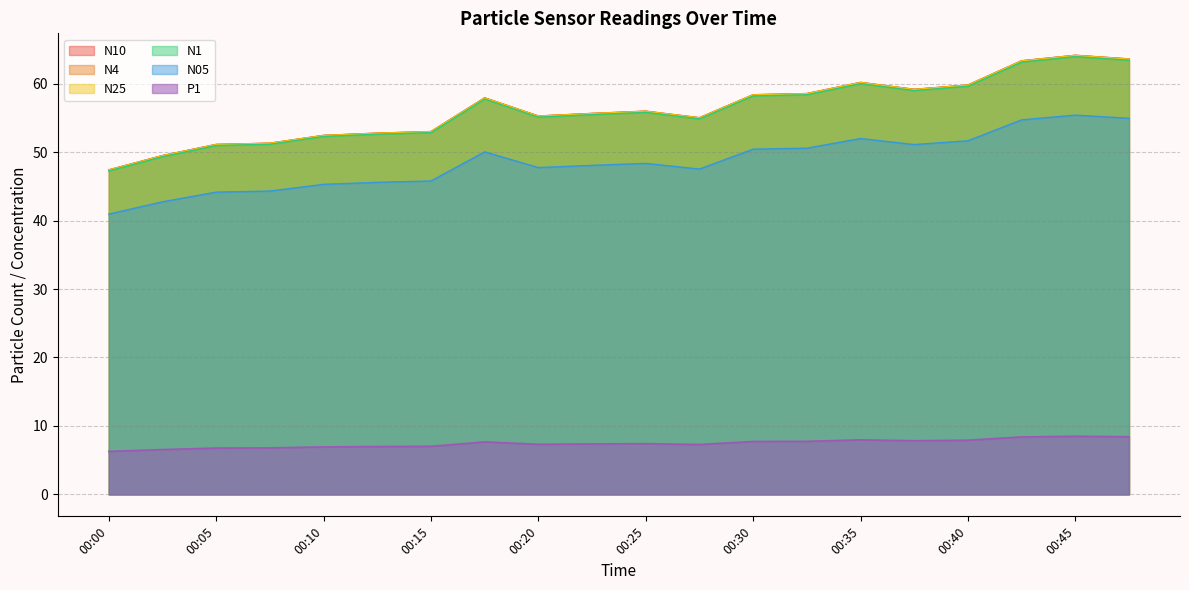

Reading right to left, extract all data points from this chart.

N10: 00:47=63.6	00:45=64.1	00:42=63.3	00:40=59.8	00:37=59.2	00:35=60.2	00:32=58.5	00:30=58.4	00:28=55.0	00:25=56.0	00:22=55.6	00:20=55.3	00:18=57.9	00:15=53.0	00:12=52.8	00:10=52.4	00:08=51.3	00:05=51.1	00:03=49.5	00:00=47.4
N4: 00:47=63.6	00:45=64.1	00:42=63.3	00:40=59.8	00:37=59.1	00:35=60.2	00:32=58.5	00:30=58.4	00:28=55.0	00:25=56.0	00:22=55.6	00:20=55.3	00:18=57.9	00:15=53.0	00:12=52.8	00:10=52.4	00:08=51.3	00:05=51.1	00:03=49.5	00:00=47.4
N25: 00:47=63.6	00:45=64.1	00:42=63.3	00:40=59.8	00:37=59.1	00:35=60.1	00:32=58.5	00:30=58.4	00:28=55.0	00:25=56.0	00:22=55.6	00:20=55.2	00:18=57.9	00:15=53.0	00:12=52.7	00:10=52.4	00:08=51.3	00:05=51.1	00:03=49.5	00:00=47.4
N1: 00:47=63.4	00:45=63.9	00:42=63.1	00:40=59.6	00:37=59.0	00:35=60.0	00:32=58.4	00:30=58.2	00:28=54.9	00:25=55.8	00:22=55.5	00:20=55.1	00:18=57.7	00:15=52.8	00:12=52.6	00:10=52.3	00:08=51.1	00:05=51.0	00:03=49.3	00:00=47.2
N05: 00:47=54.9	00:45=55.4	00:42=54.7	00:40=51.6	00:37=51.1	00:35=52.0	00:32=50.6	00:30=50.4	00:28=47.5	00:25=48.4	00:22=48.1	00:20=47.7	00:18=50.0	00:15=45.8	00:12=45.6	00:10=45.3	00:08=44.3	00:05=44.1	00:03=42.7	00:00=40.9
P1: 00:47=8.4	00:45=8.5	00:42=8.4	00:40=7.9	00:37=7.8	00:35=8.0	00:32=7.8	00:30=7.7	00:28=7.3	00:25=7.4	00:22=7.4	00:20=7.3	00:18=7.7	00:15=7.0	00:12=7.0	00:10=6.9	00:08=6.8	00:05=6.8	00:03=6.5	00:00=6.3